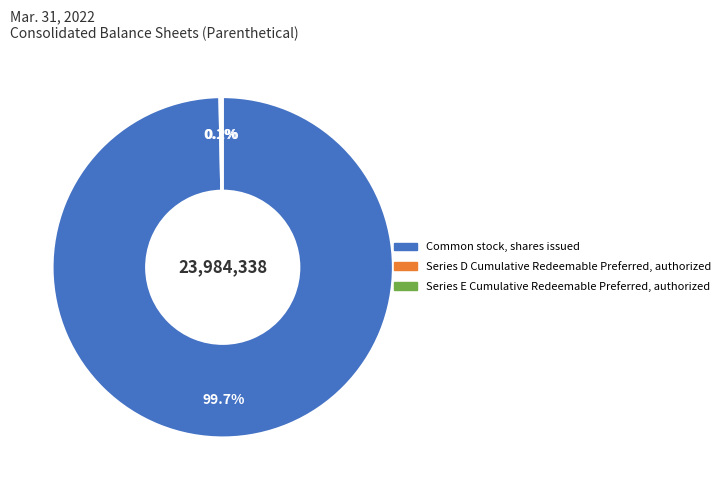

Which slice is the largest?

Common stock, shares issued